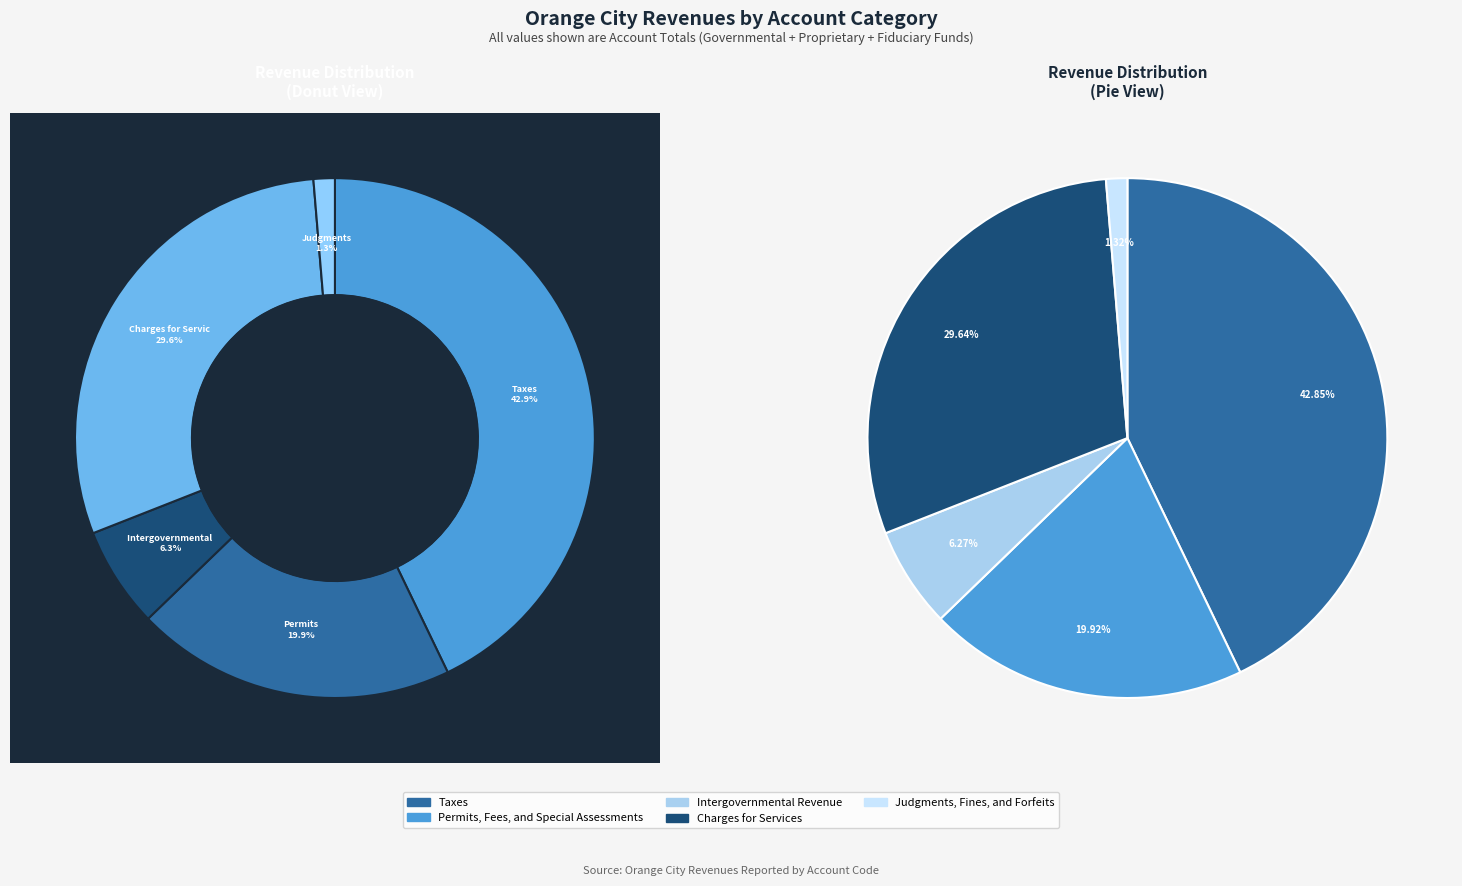

How much of the chart is everything except Charges for Services?

70.4%